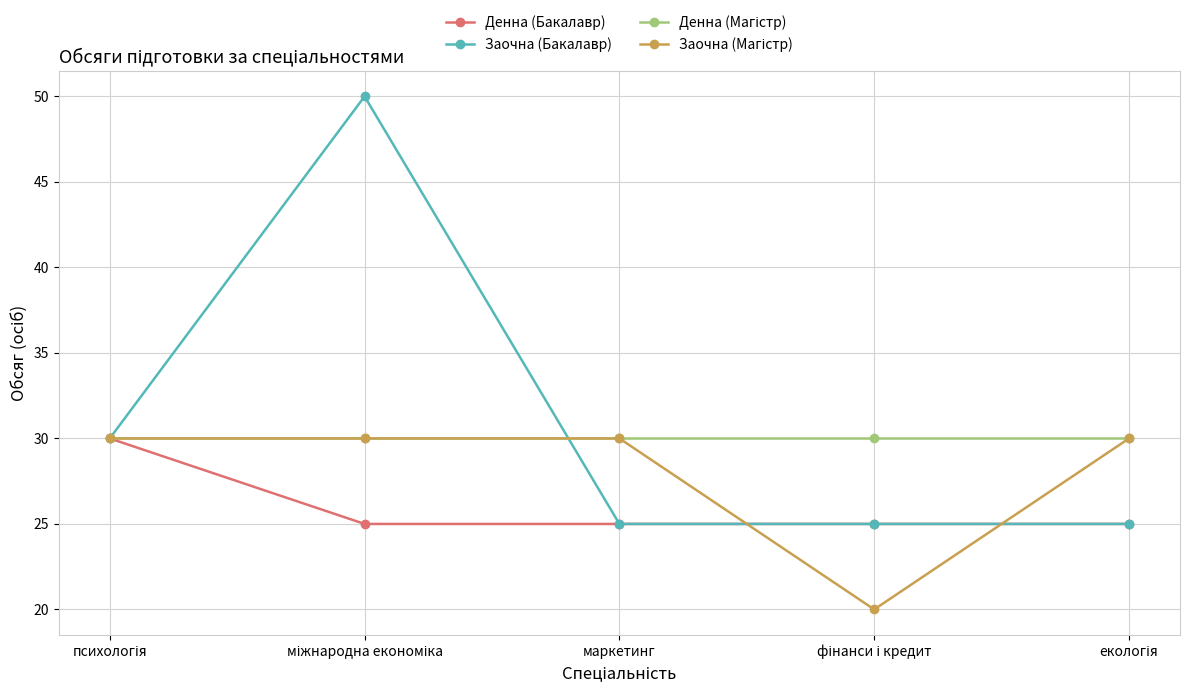

How many lines are shown in the chart?

4